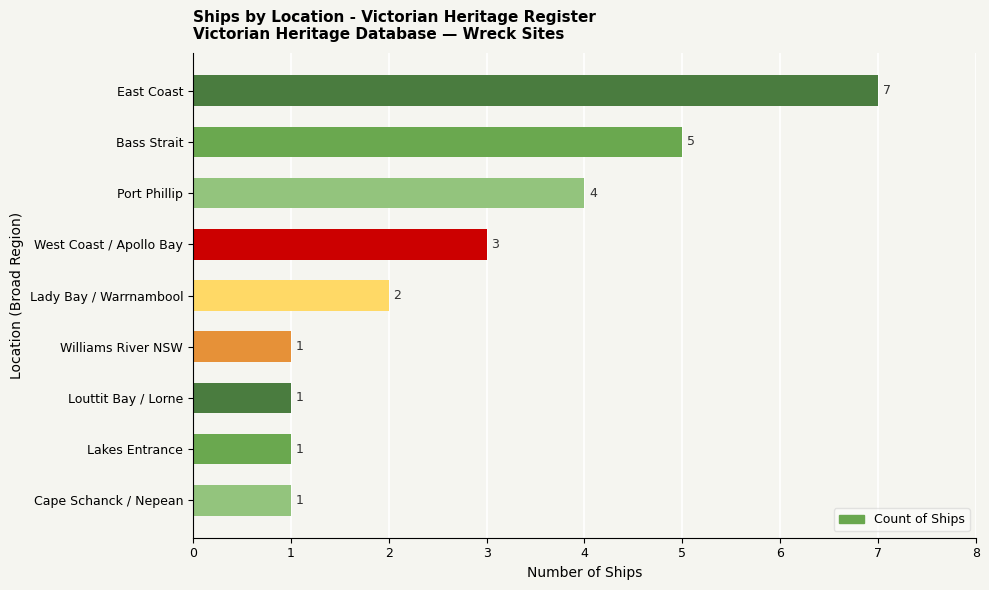

What is the smallest value displayed?

1